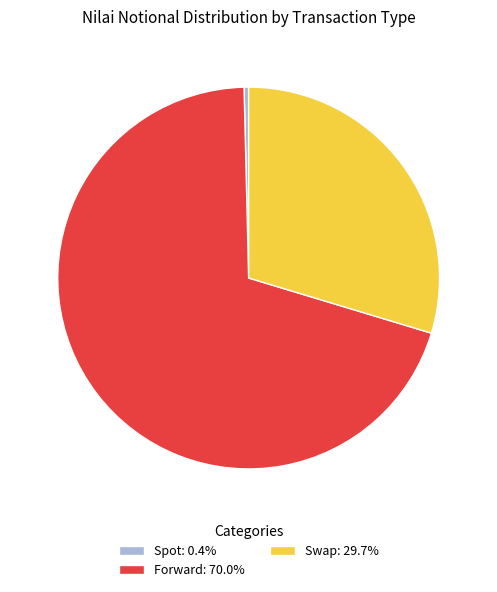

Approximately how many times larger is the value at Forward: 70.0% compared to Swap: 29.7%?

2.4